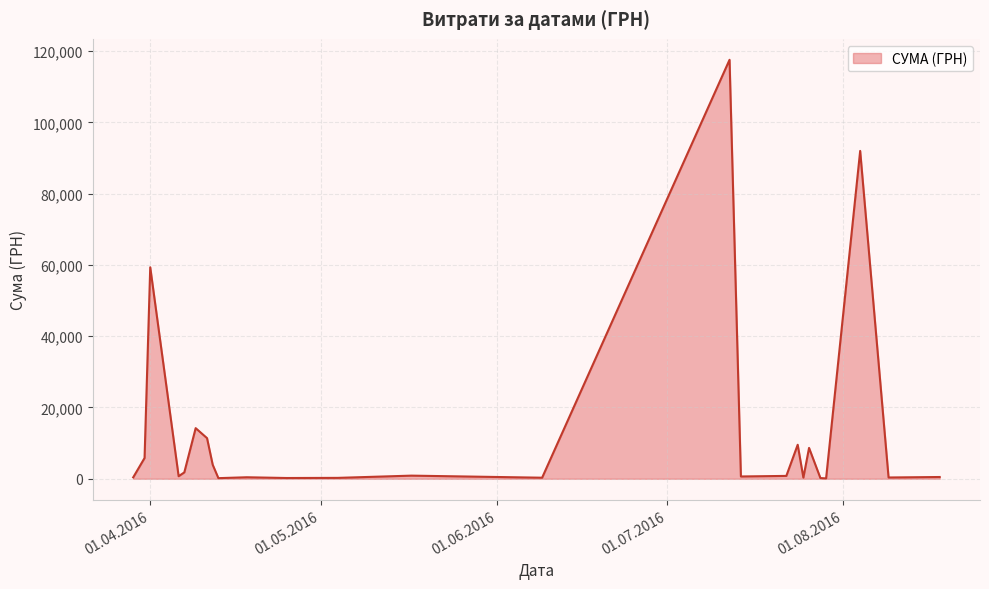

What is the average value?

13222.6